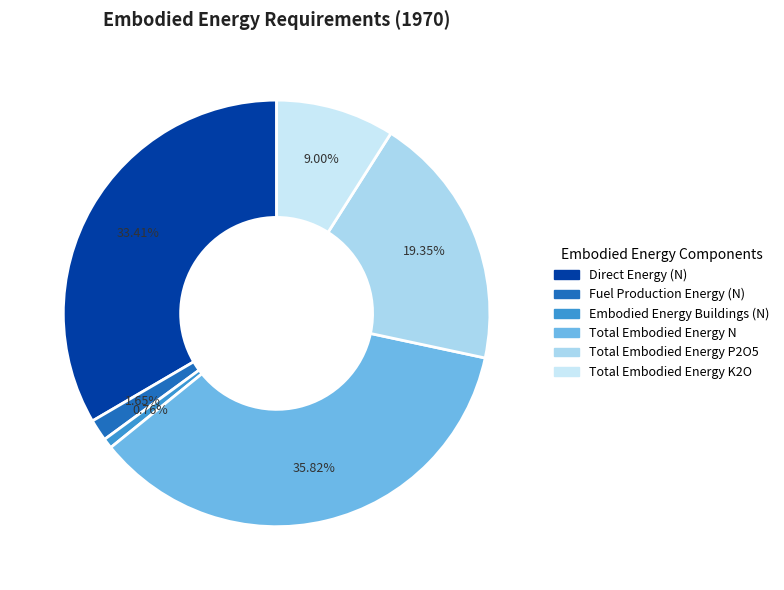

What portion of the pie excludes Total Embodied Energy P2O5?

80.6%